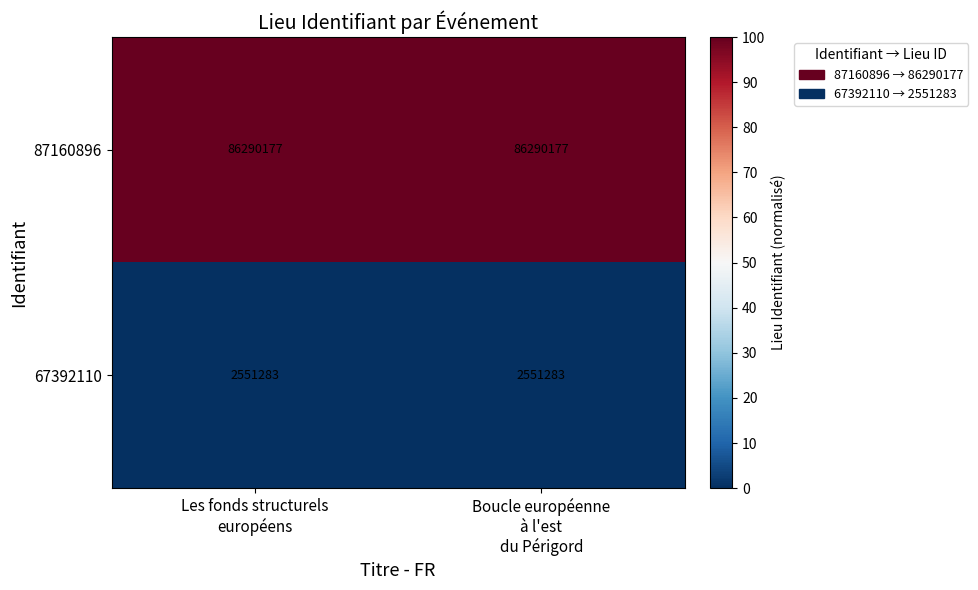

At Boucle européenne
à l'est
du Périgord, list the series in order from smallest to largest.

67392110, 87160896